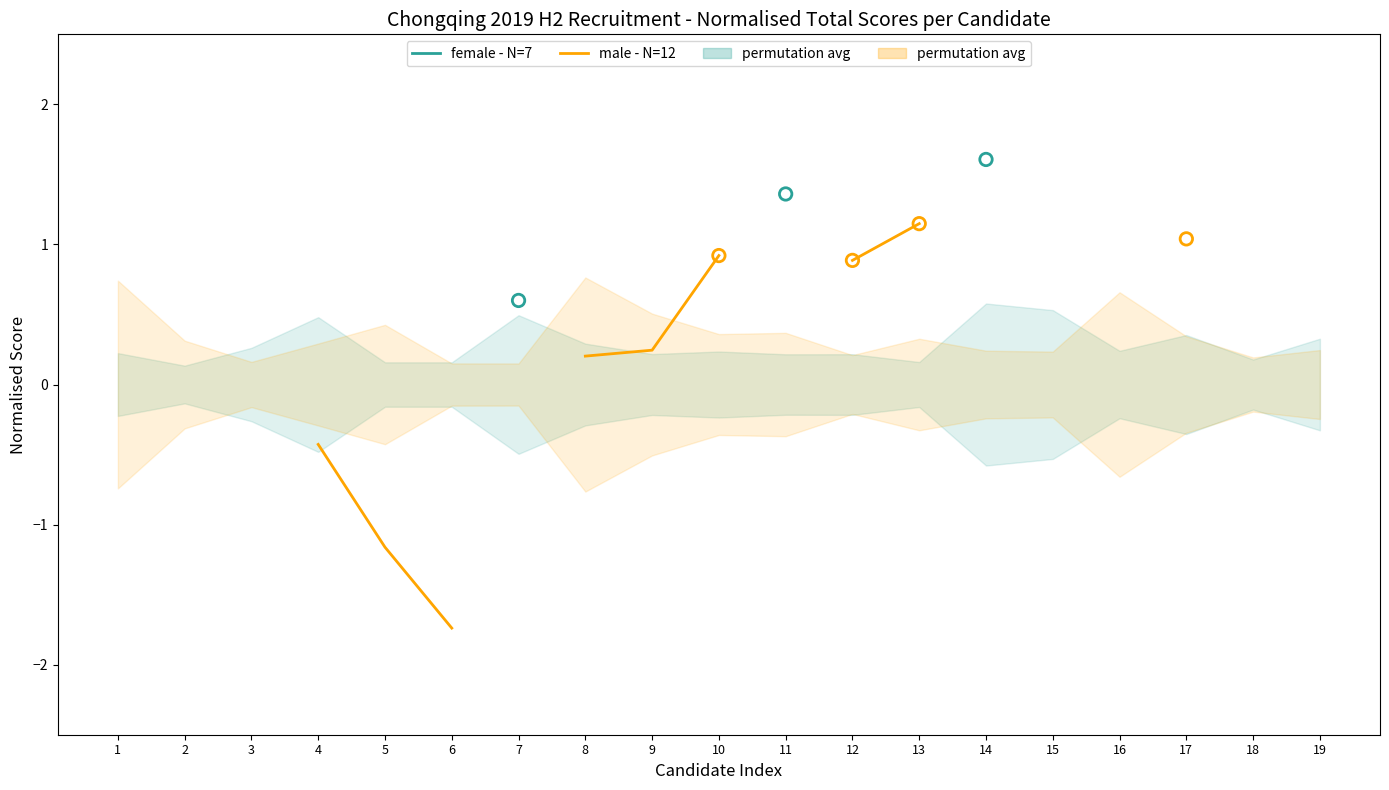

What are all the series names shown in the legend?

female - N=7, male - N=12